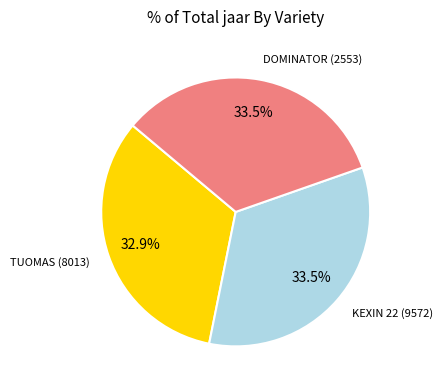

Is there a majority slice in this chart?

No